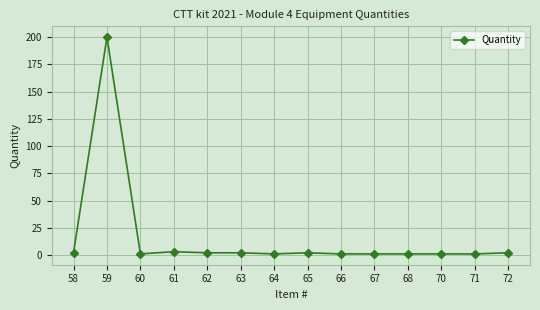

The value at 70 is 1. True or false?

True